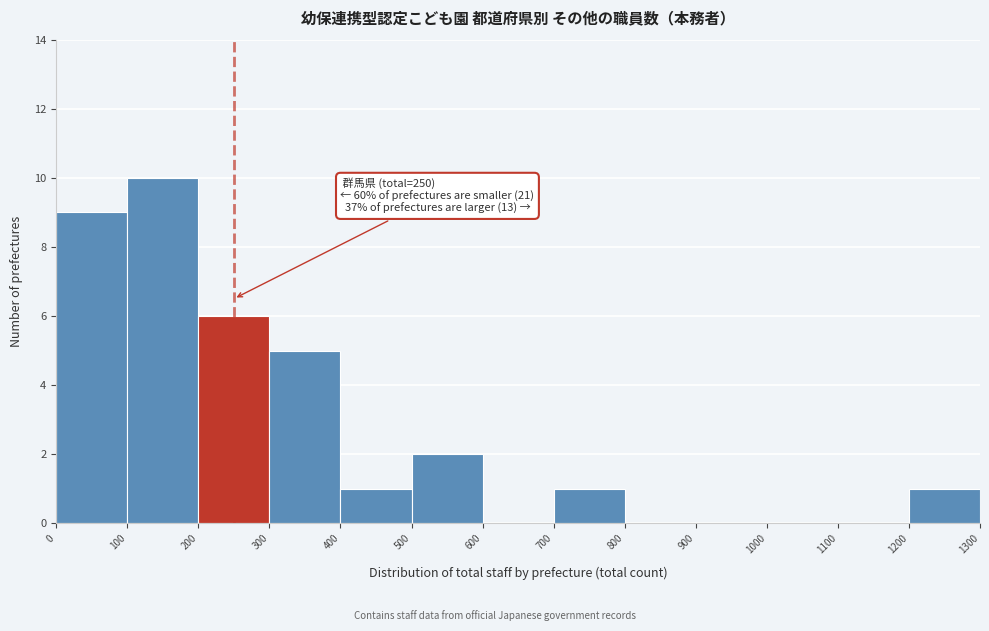

Over which range of the x-axis is the bar tallest?

100 to 200